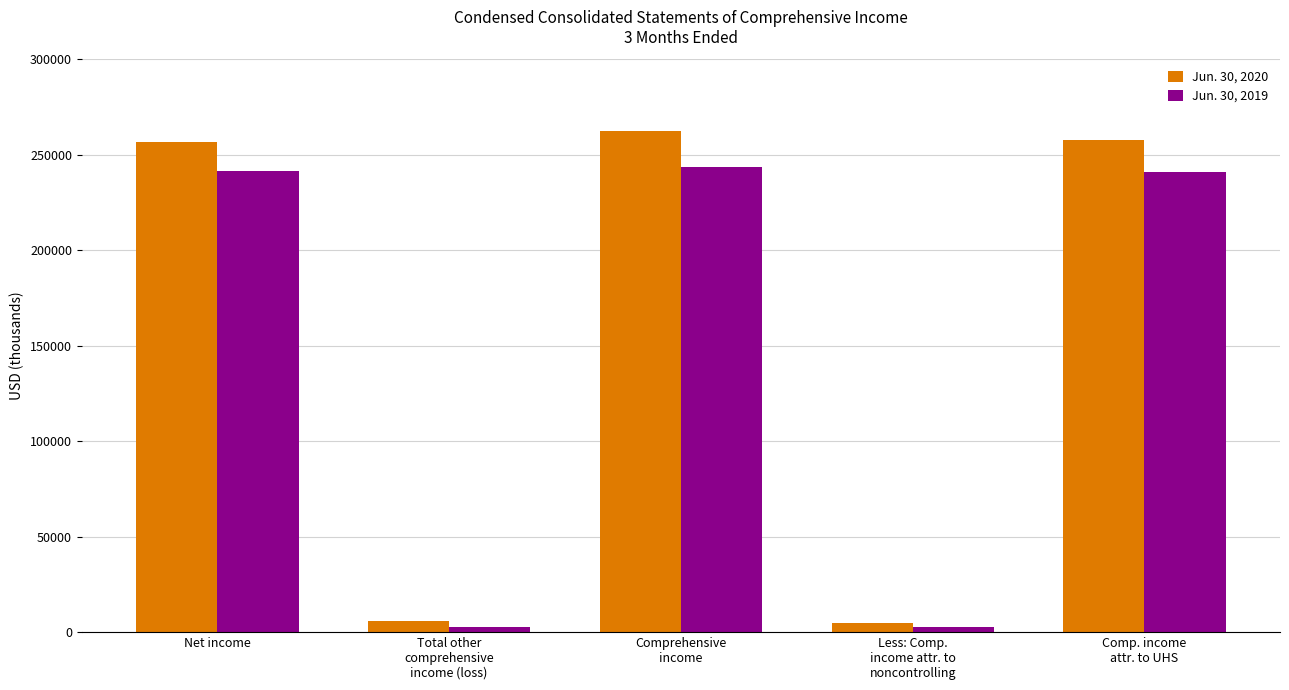

How many groups of bars are there?

5